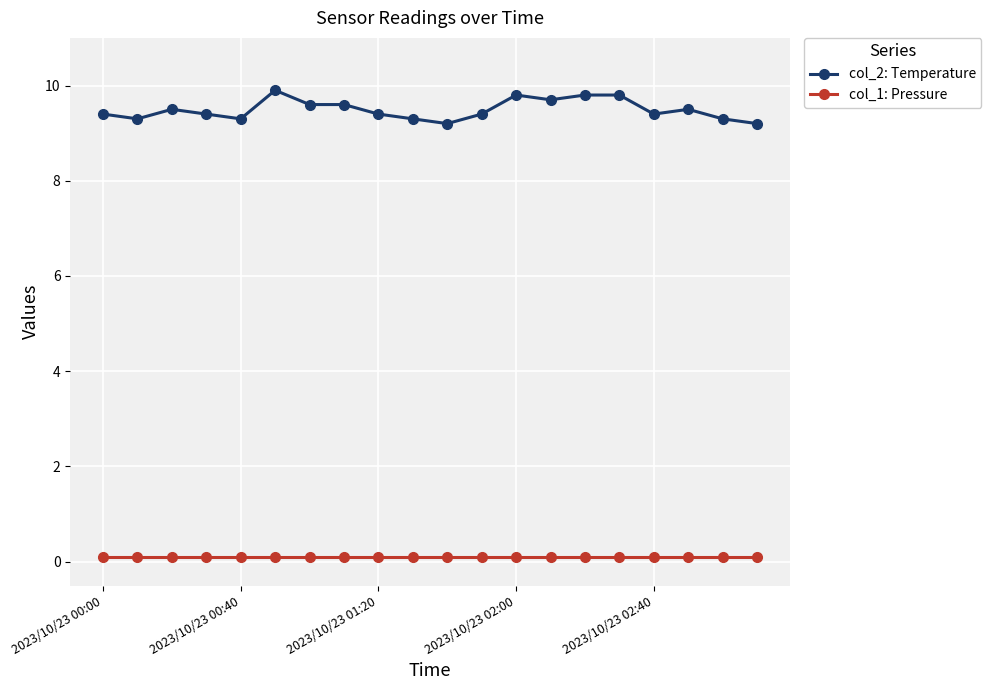

What is the difference between the maximum and minimum values in the col_2: Temperature series?

0.7